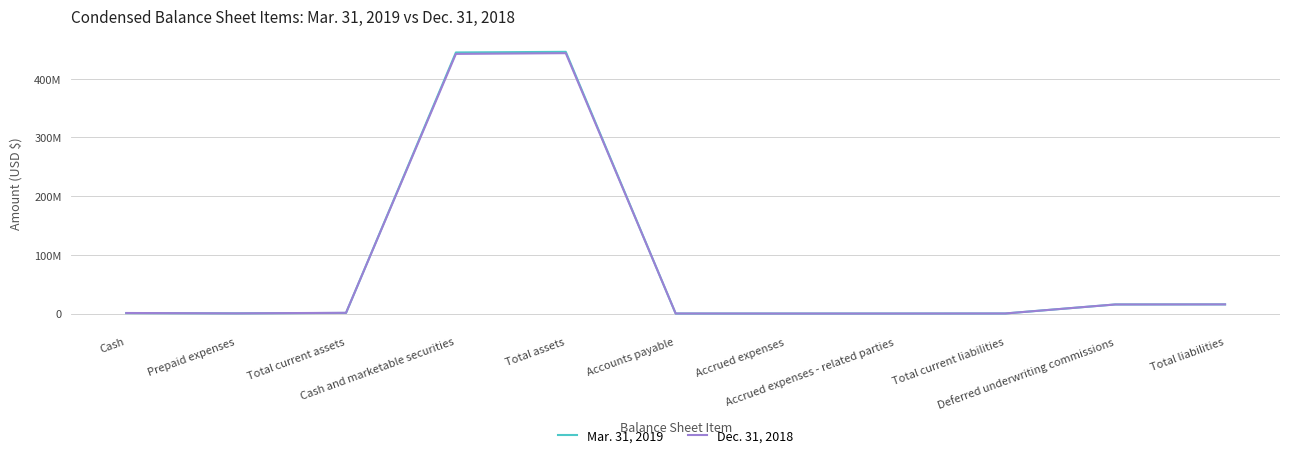

Which series has the widest spread of values?

Mar. 31, 2019